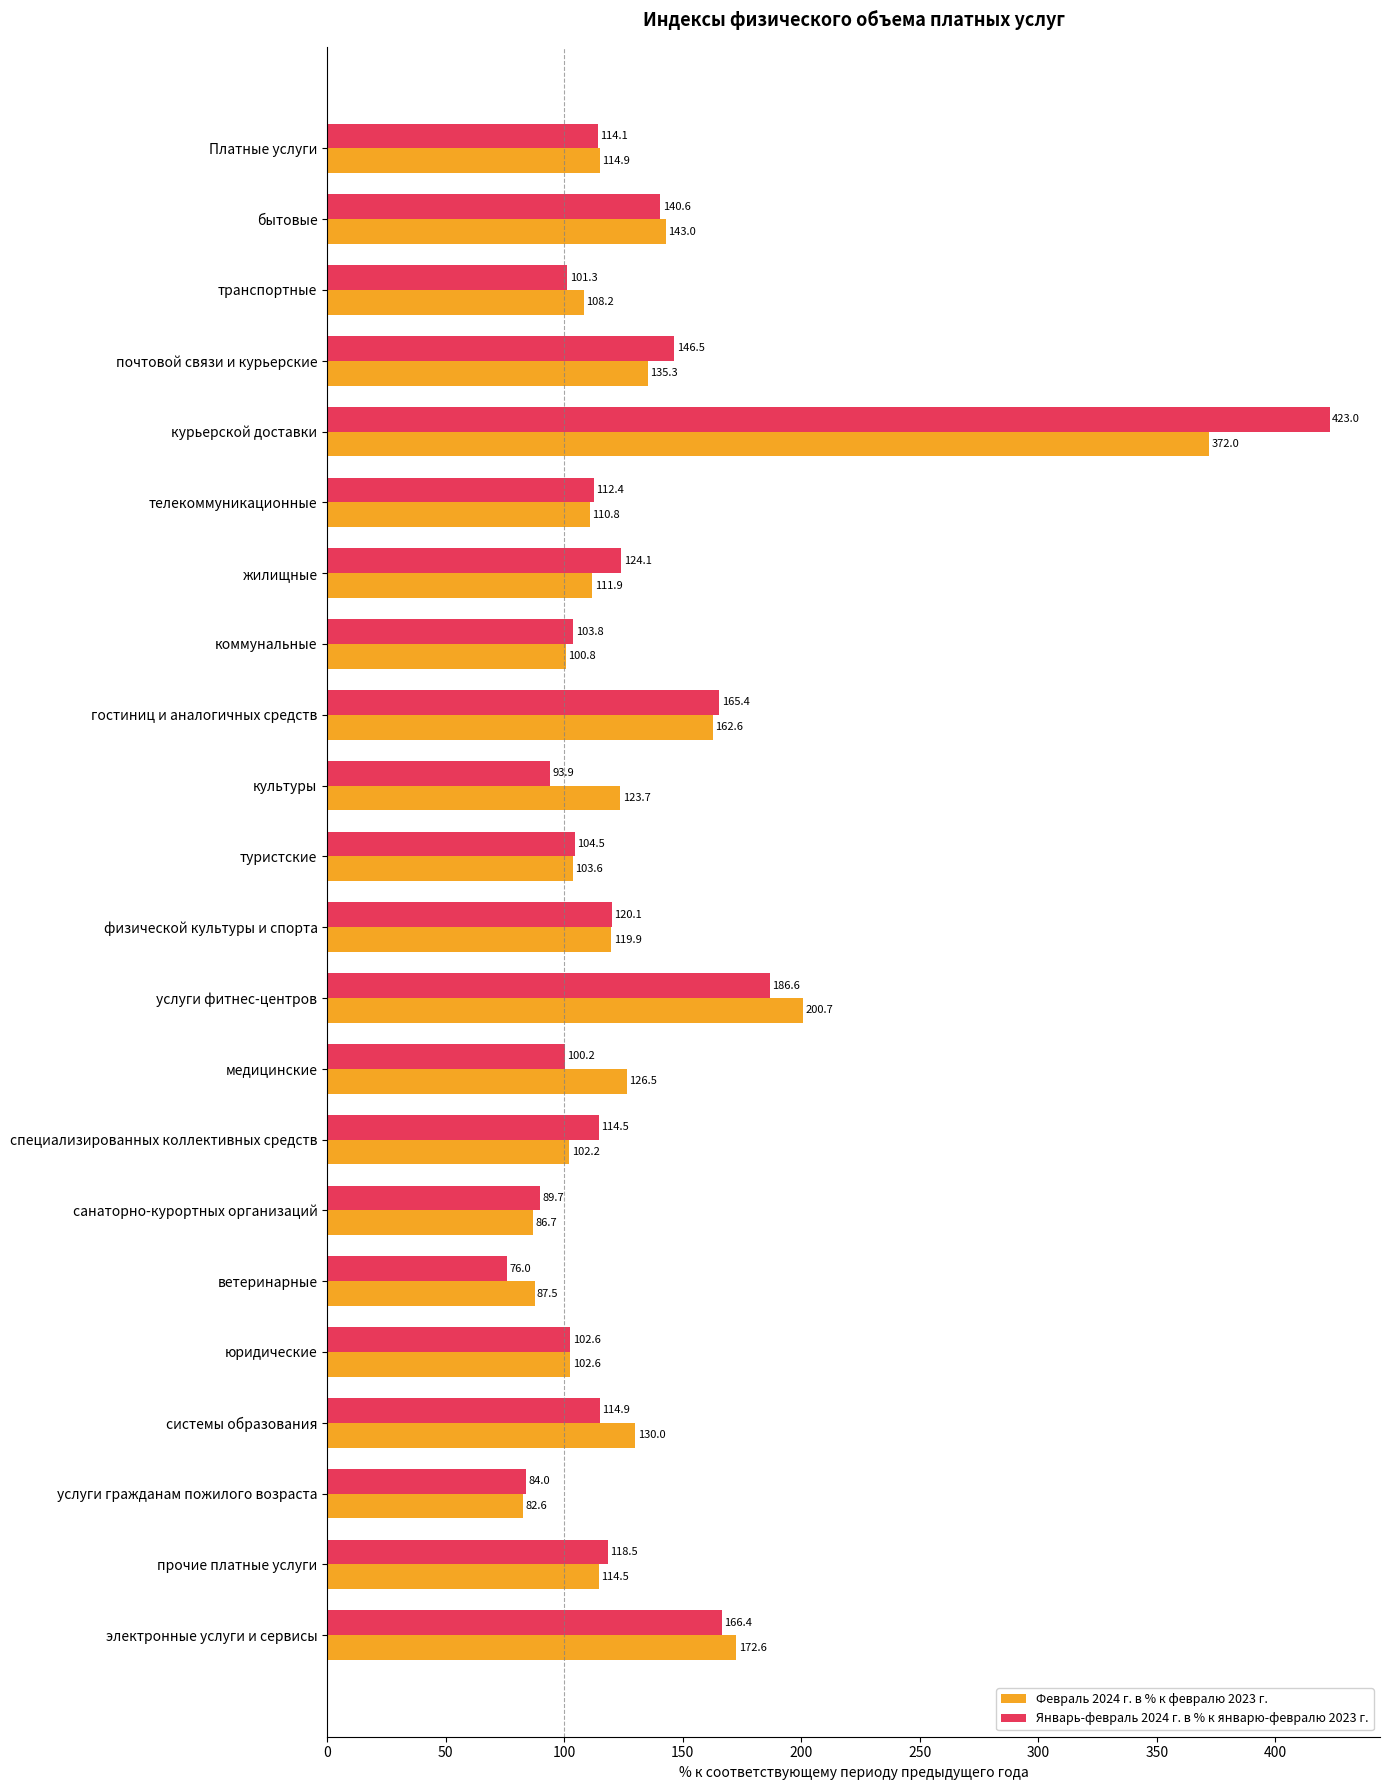

At how many categories does at least one series exceed 242?

1